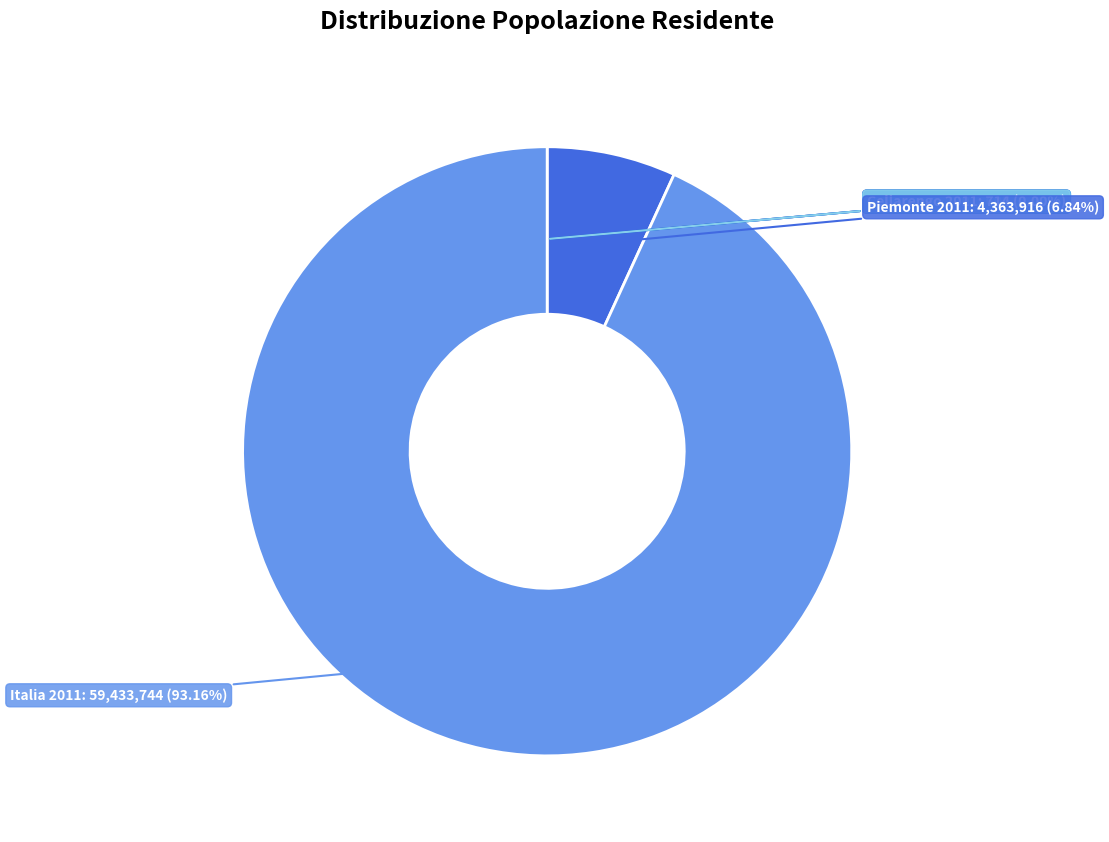

Is it true that Piemonte 2011 is 22% of the pie?

False